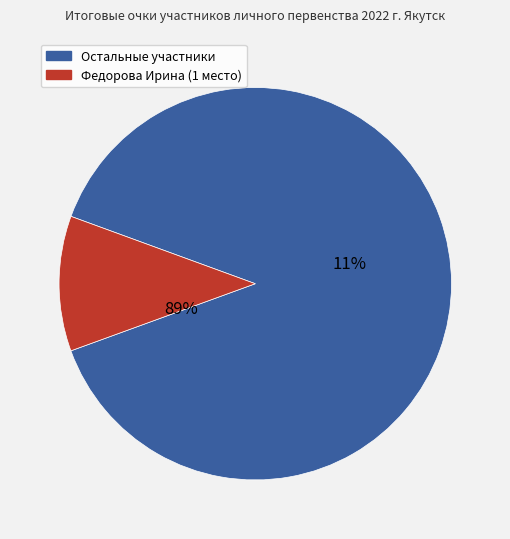

To the nearest percent, what is the difference between the largest and smallest slice percentages?

78%